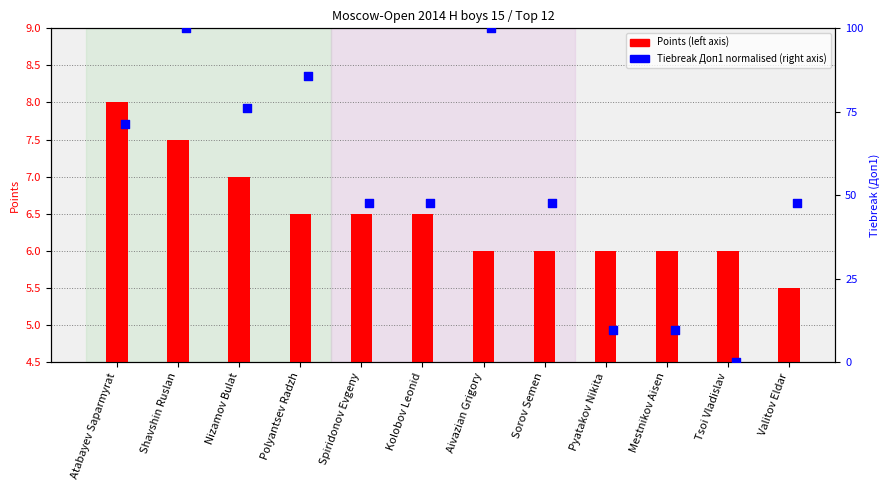

At how many categories does at least one series exceed 32?

9